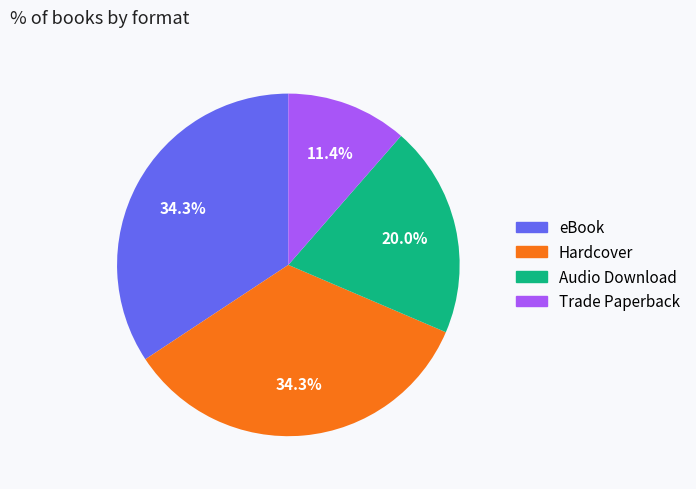

True or false: Hardcover accounts for 22% of the total.

False